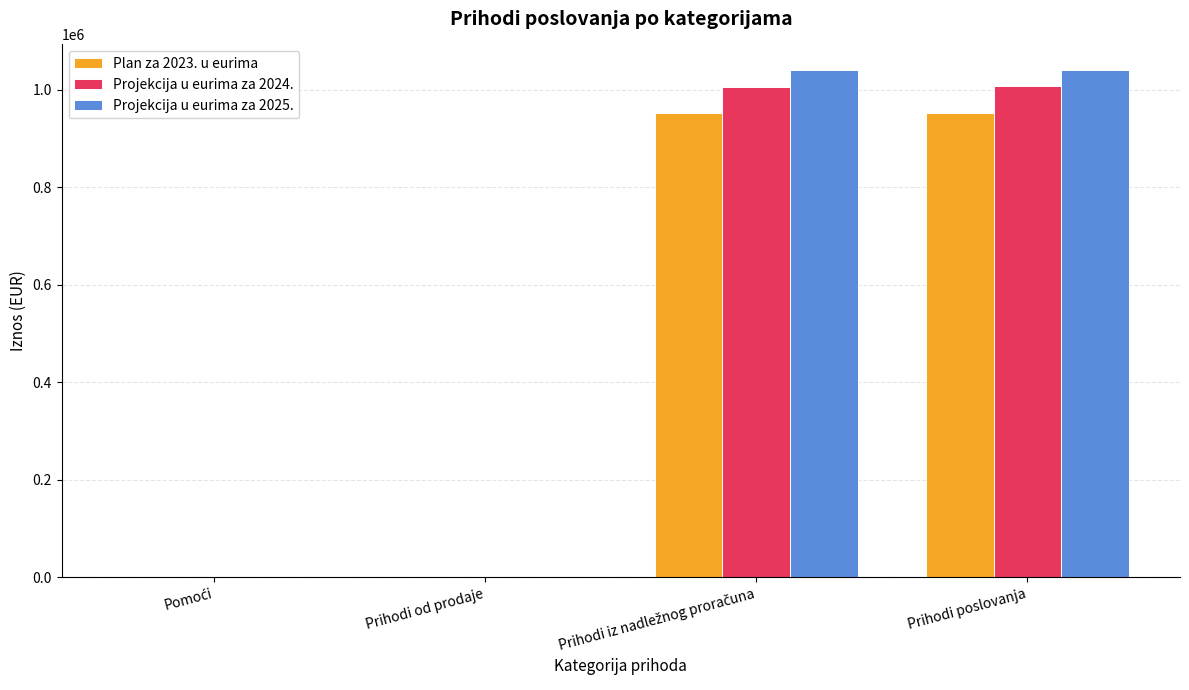

Count the number of categories in the chart.

4